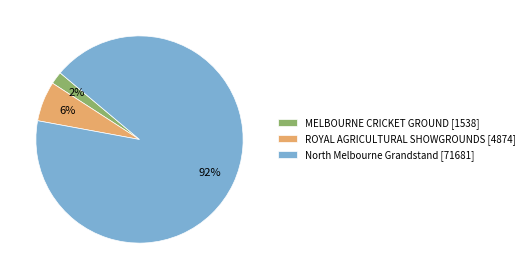

Count the number of slices in the pie.

3